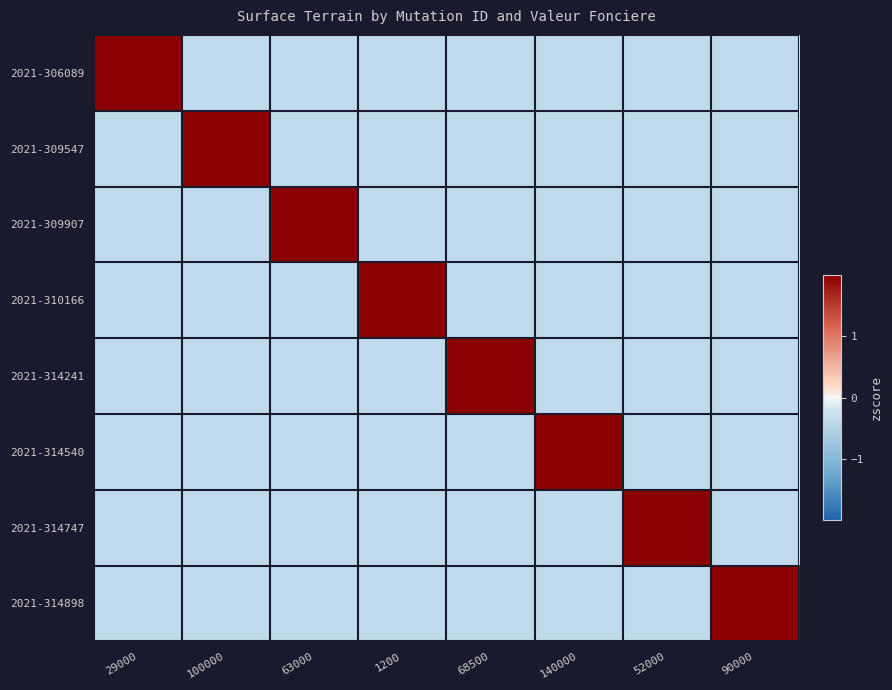

Reading right to left, what are all the values shown in this chart?

2021-306089: 90000=-0.4	52000=-0.4	140000=-0.4	68500=-0.4	1200=-0.4	63000=-0.4	100000=-0.4	29000=2.6
2021-309547: 90000=-0.4	52000=-0.4	140000=-0.4	68500=-0.4	1200=-0.4	63000=-0.4	100000=2.6	29000=-0.4
2021-309907: 90000=-0.4	52000=-0.4	140000=-0.4	68500=-0.4	1200=-0.4	63000=2.6	100000=-0.4	29000=-0.4
2021-310166: 90000=-0.4	52000=-0.4	140000=-0.4	68500=-0.4	1200=2.6	63000=-0.4	100000=-0.4	29000=-0.4
2021-314241: 90000=-0.4	52000=-0.4	140000=-0.4	68500=2.6	1200=-0.4	63000=-0.4	100000=-0.4	29000=-0.4
2021-314540: 90000=-0.4	52000=-0.4	140000=2.6	68500=-0.4	1200=-0.4	63000=-0.4	100000=-0.4	29000=-0.4
2021-314747: 90000=-0.4	52000=2.6	140000=-0.4	68500=-0.4	1200=-0.4	63000=-0.4	100000=-0.4	29000=-0.4
2021-314898: 90000=2.6	52000=-0.4	140000=-0.4	68500=-0.4	1200=-0.4	63000=-0.4	100000=-0.4	29000=-0.4